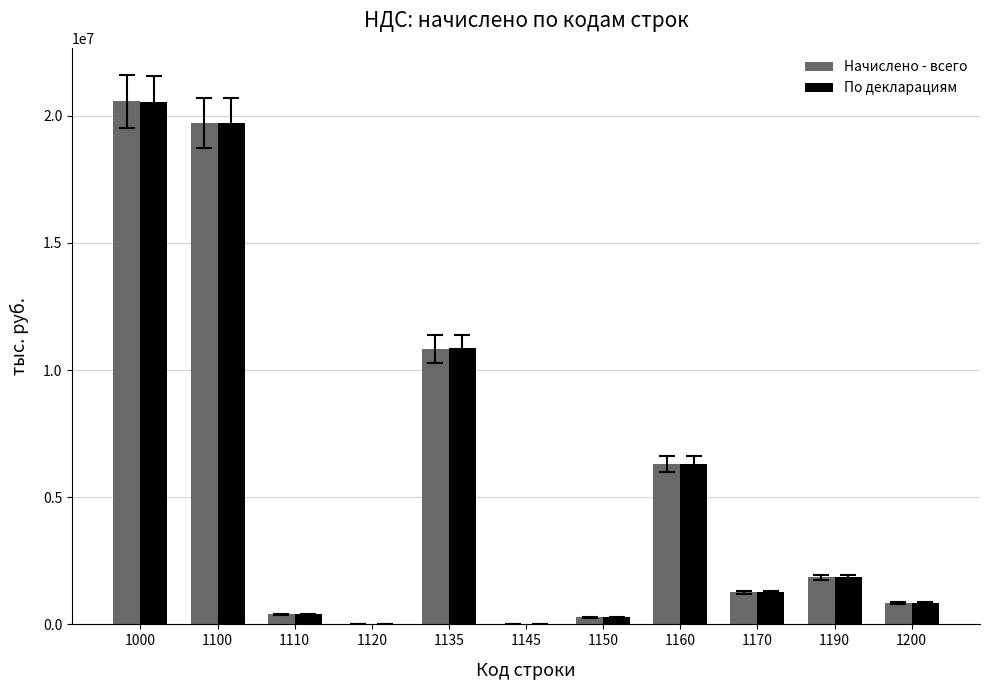

The value of По декларациям at 1200 is 844561. True or false?

True